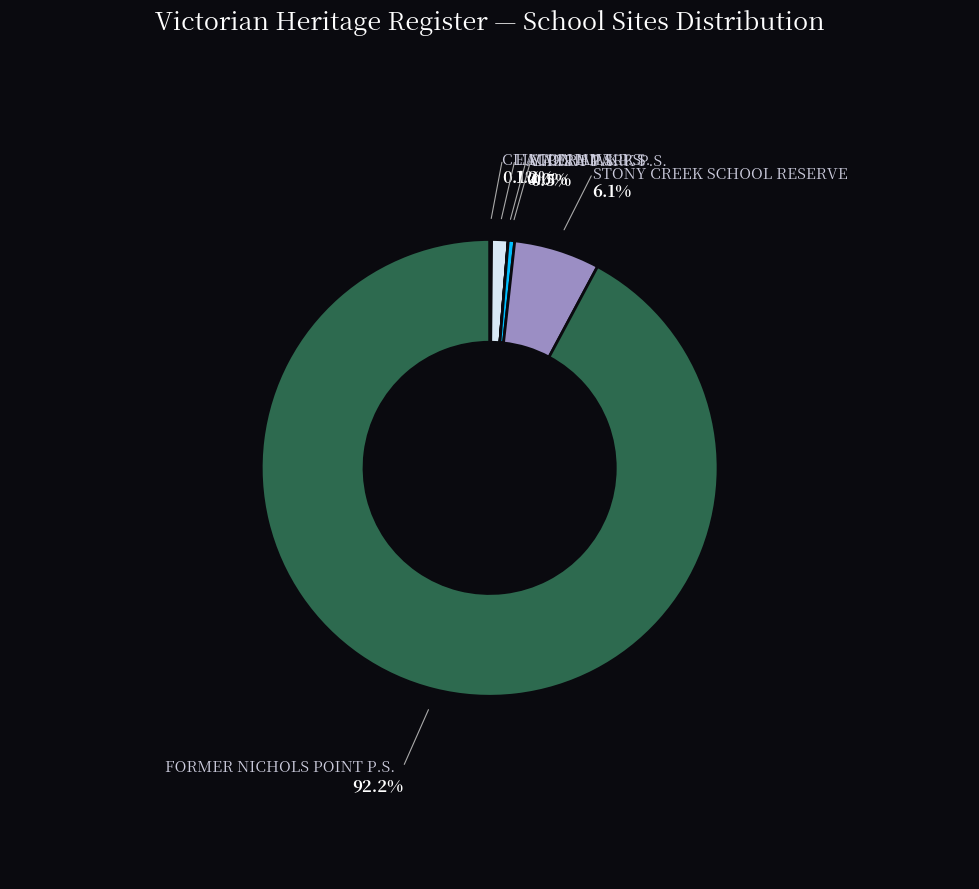

What is the largest slice in the pie chart?

FORMER NICHOLS POINT PRIMARY SCHOOL